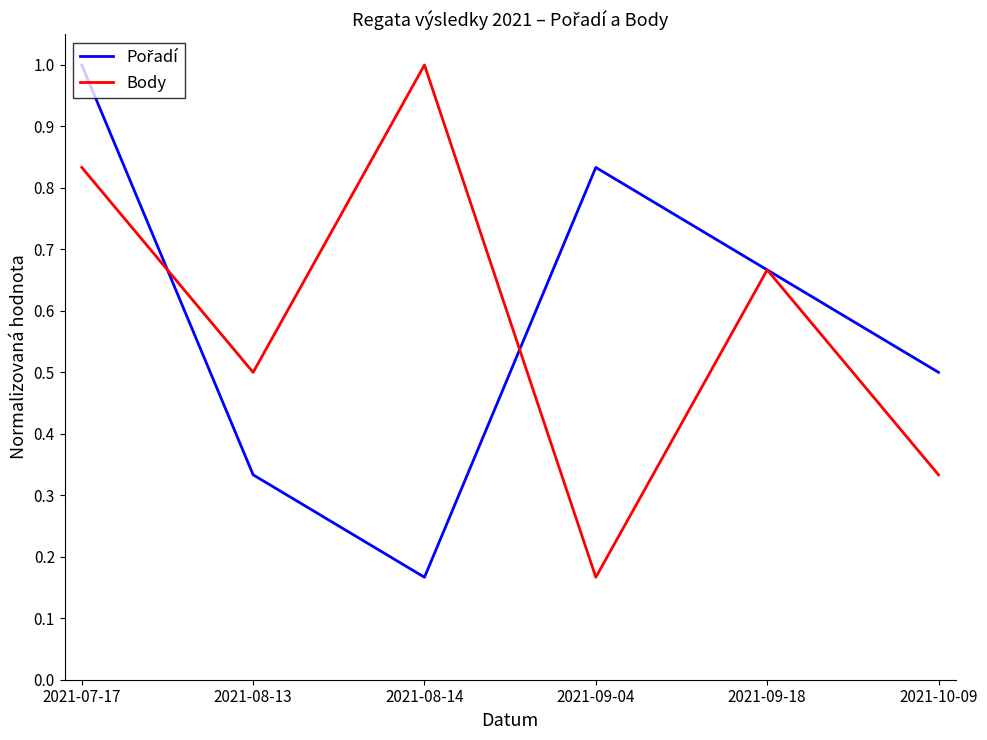

Rank the categories by Body value from lowest to highest.

2021-09-04, 2021-10-09, 2021-08-13, 2021-09-18, 2021-07-17, 2021-08-14